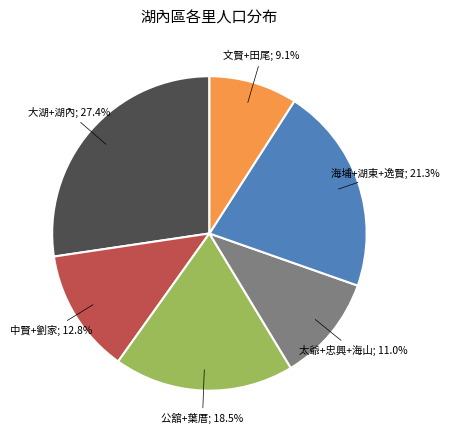

Is there any slice that represents more than half of the pie?

No